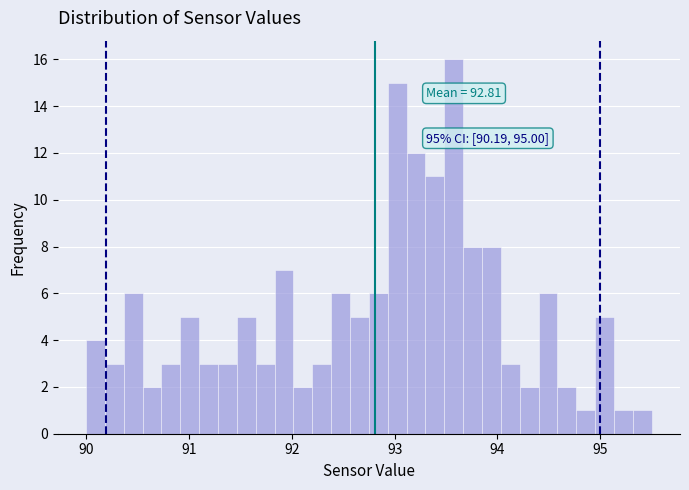

Read against the x-axis, roughly where is the centre of the tallest bar?

93.6